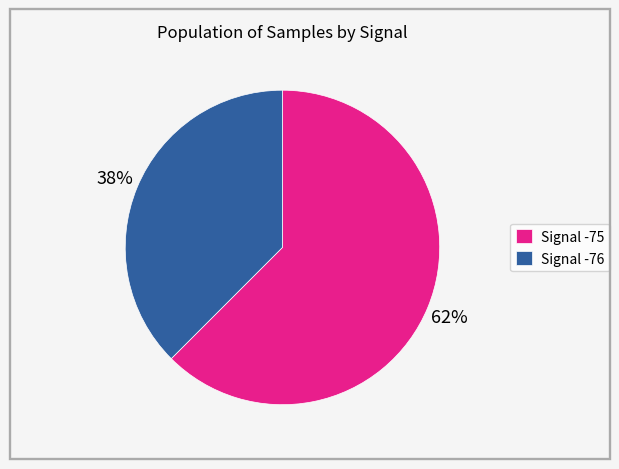

Is the sum of Signal -76 and Signal -75 greater than half?

Yes